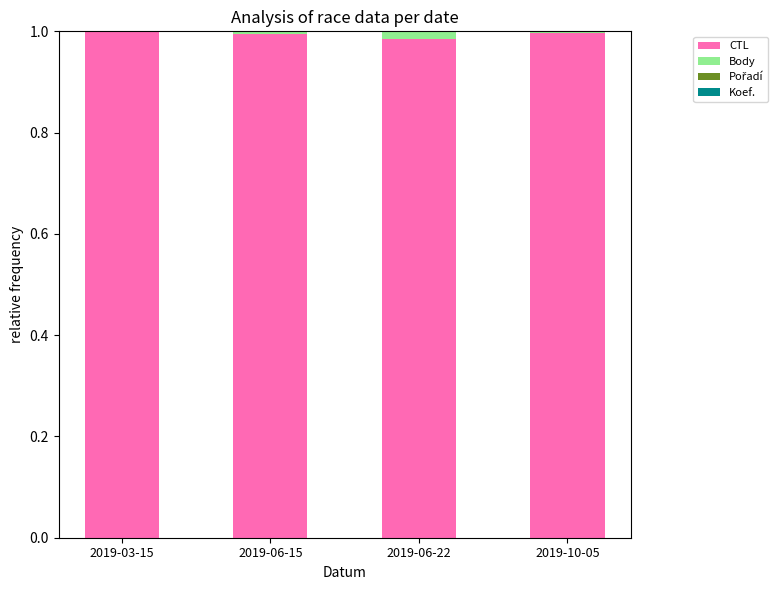

True or false: CTL has a value of 1.0 at 2019-10-05.

True